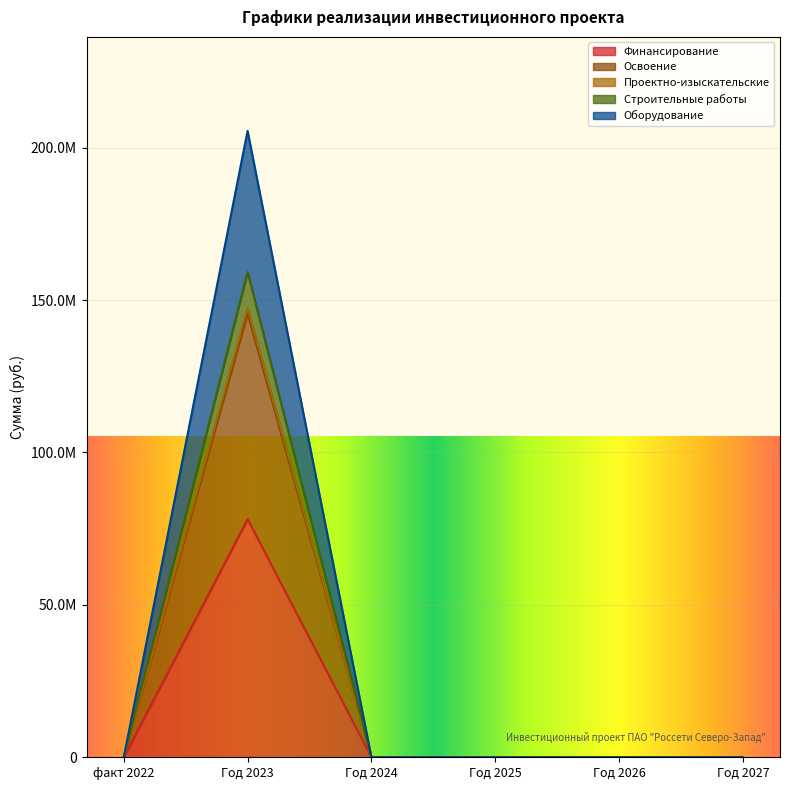

Reading right to left, transcribe all the data shown in this chart.

Финансирование: 0	0	0	0	78140822	0
Освоение: 0	0	0	0	145651406	0
Проектно-изыскательские: 0	0	0	0	147419828	0
Строительные работы: 0	0	0	0	159204801	0
Оборудование: 0	0	0	0	205507885	0